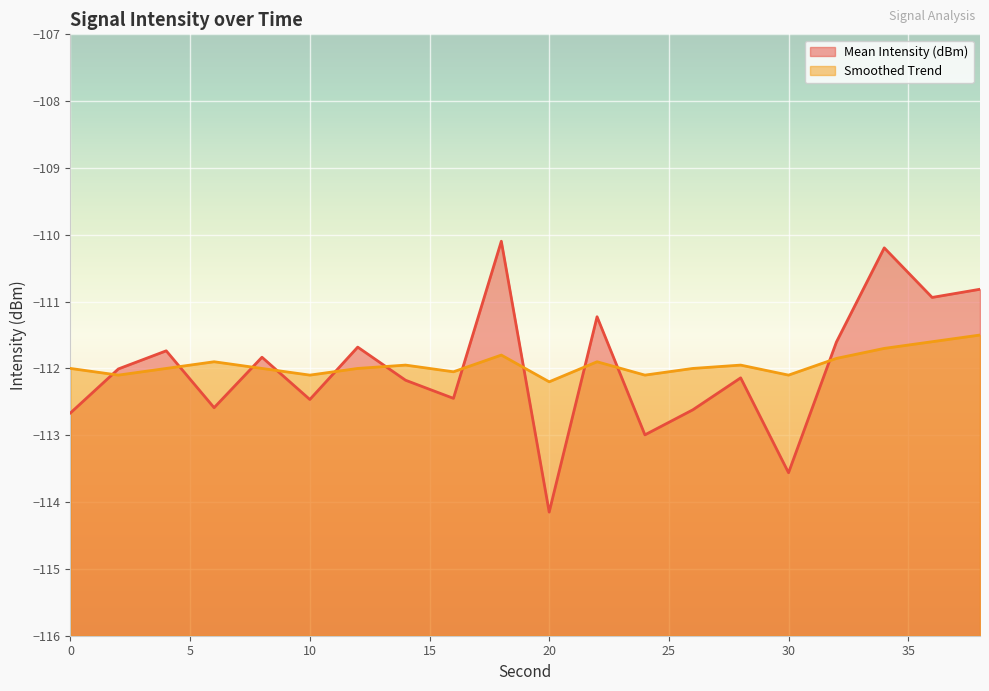

Where is the first local maximum for Smoothed Trend?

6